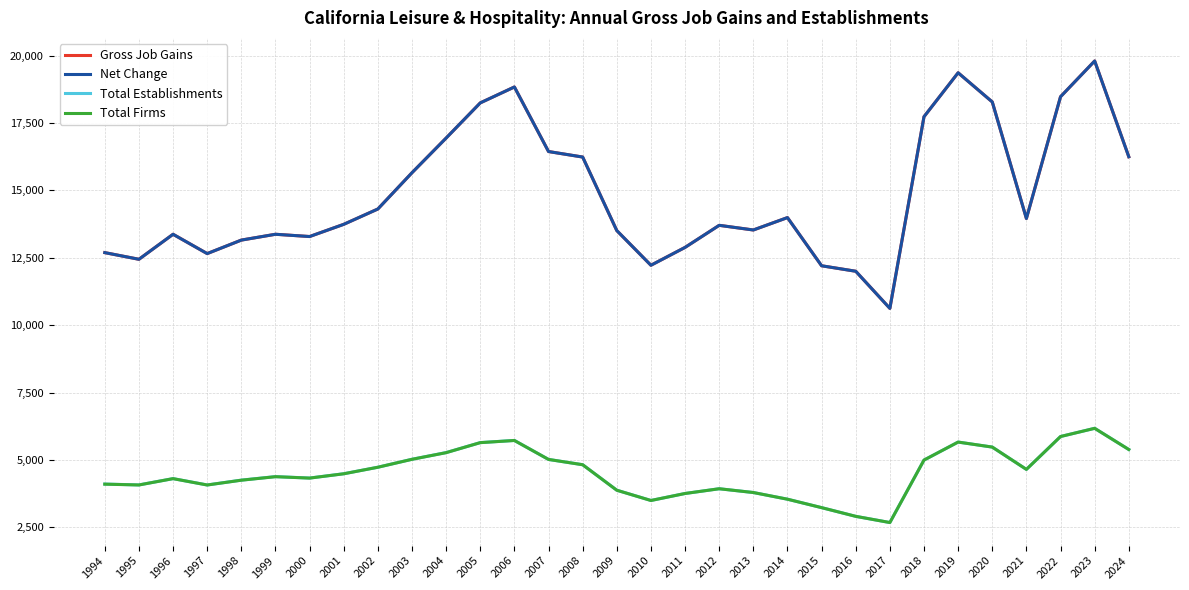

What value does the Total Firms series have at 1994?

4099